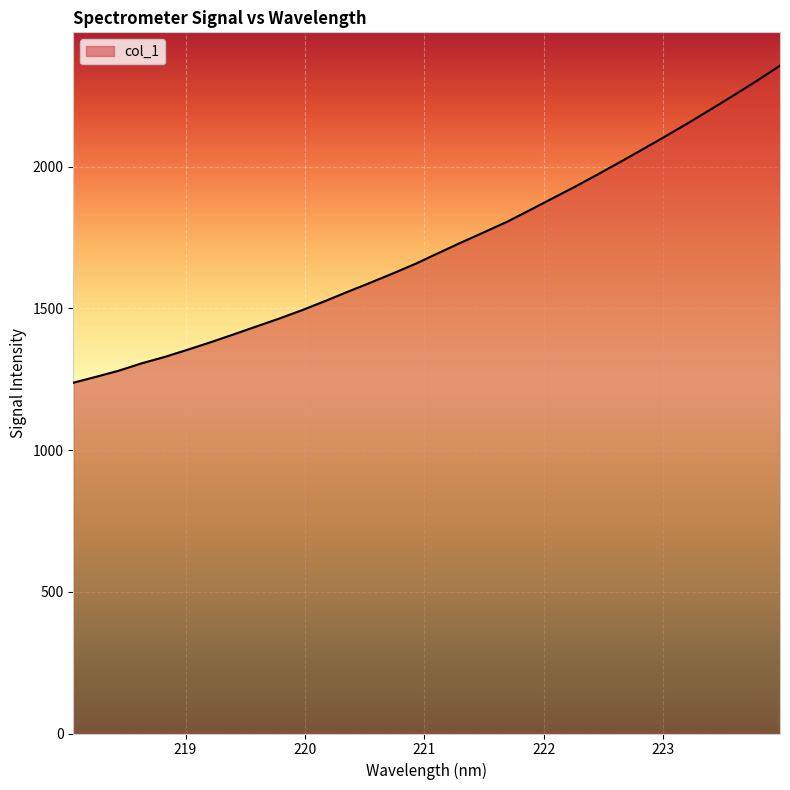

What is the maximum value shown in the chart?

2355.6